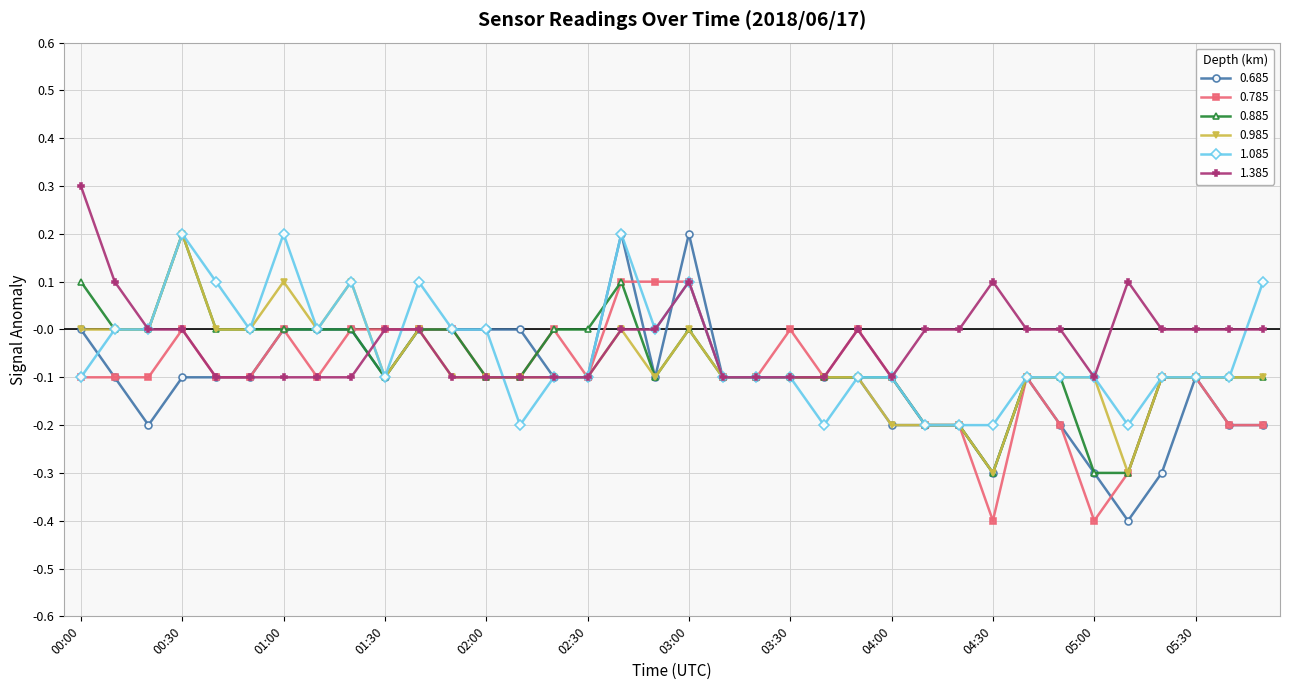

Which series has the widest spread of values?

0.685